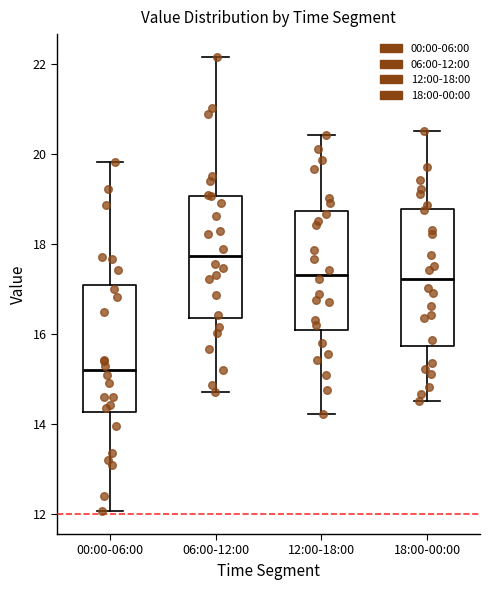

Reading left to right, read every box against the y-axis: the position of its median line, the range the box covers, and the ends of its whiskers. The values are not printed on the chart, so give them approximately, as read against the axis.

00:00-06:00: median 15.2, box 14.2 to 17.2, whiskers 12.0 to 19.8
06:00-12:00: median 17.8, box 16.4 to 19.0, whiskers 14.8 to 22.2
12:00-18:00: median 17.4, box 16.2 to 18.8, whiskers 14.2 to 20.4
18:00-00:00: median 17.2, box 15.8 to 18.8, whiskers 14.6 to 20.6